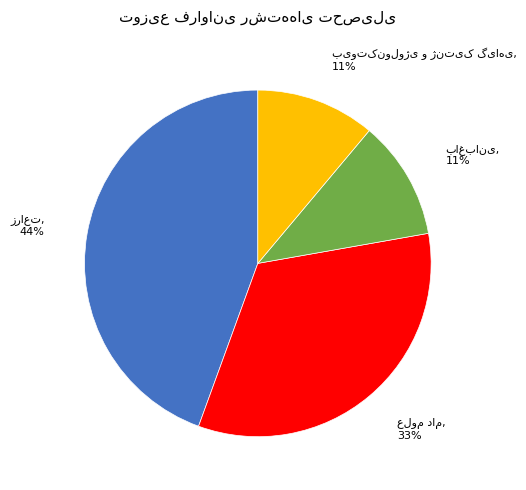

Is there any slice that represents more than half of the pie?

No